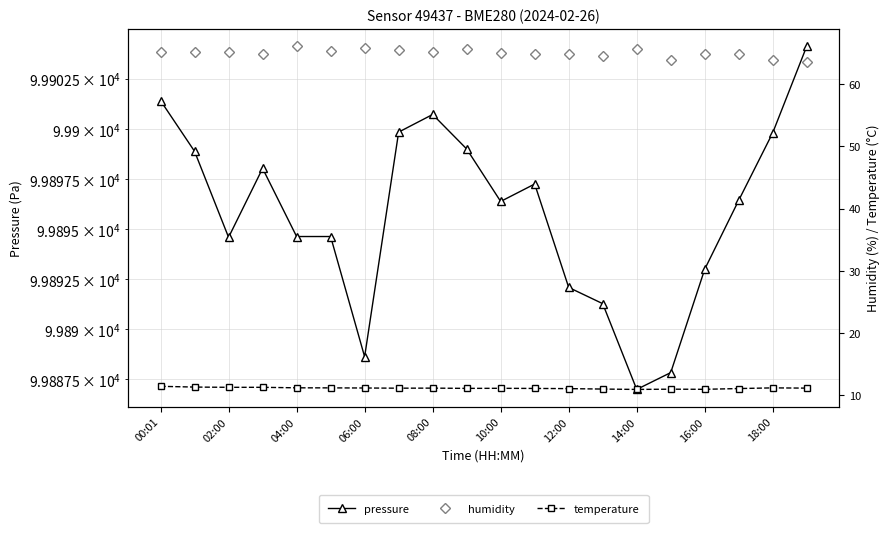

True or false: humidity has more than 1 interior local peaks.

True